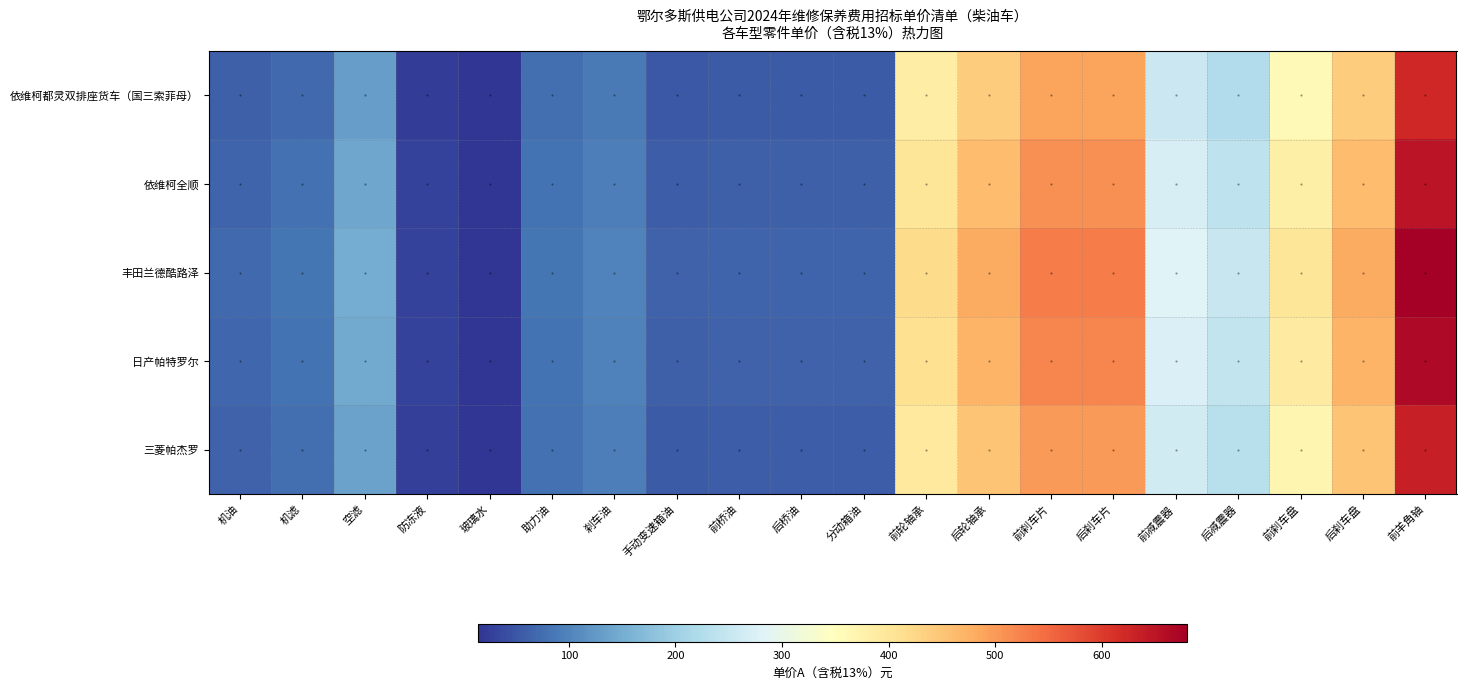

Rank the series by their maximum value, from highest to lowest.

丰田兰德酷路泽, 日产帕特罗尔, 依维柯全顺, 三菱帕杰罗, 依维柯都灵双排座货车（国三索菲母）